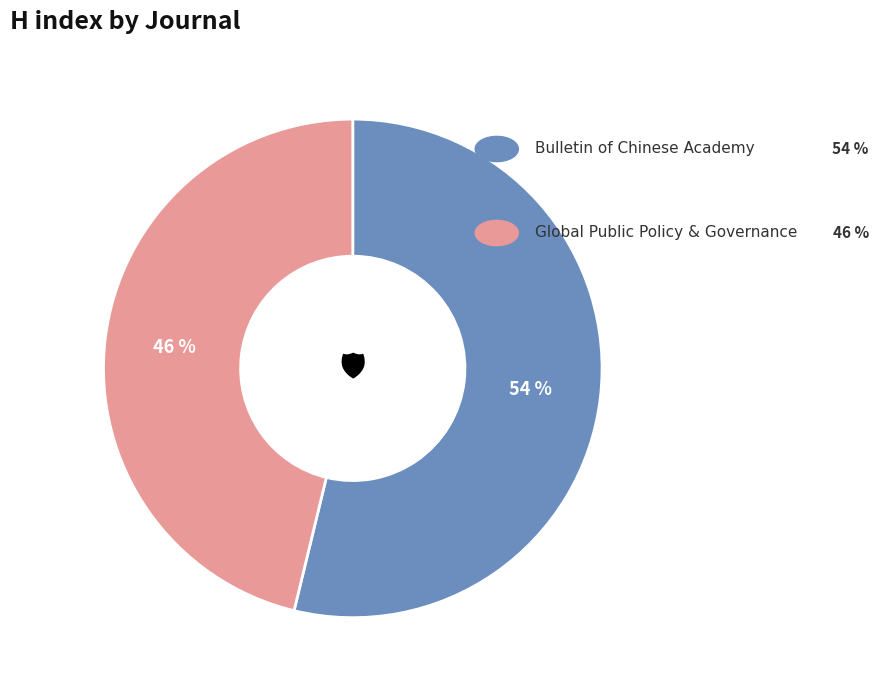

To the nearest percent, what is the average slice percentage?

50%